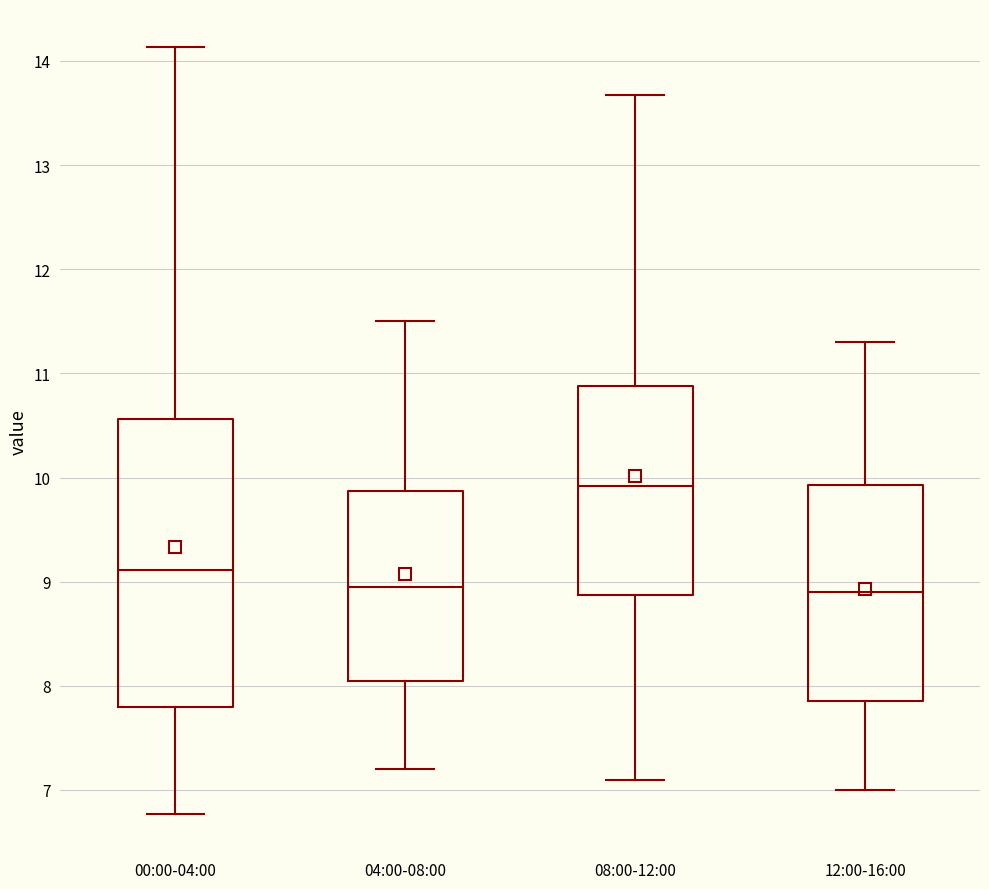

Which box is the tallest, from its lower edge to its upper edge?

00:00-04:00